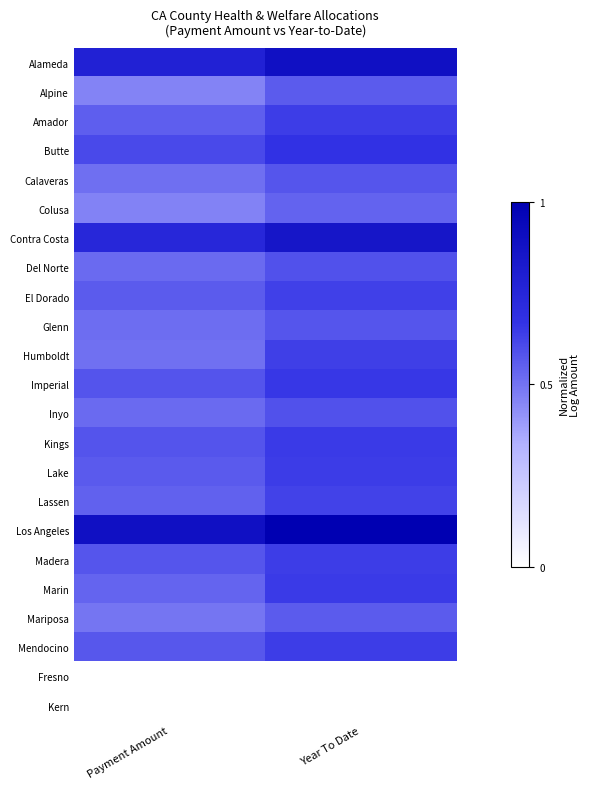

What is the difference between the highest and lowest values at Year To Date?

1.0